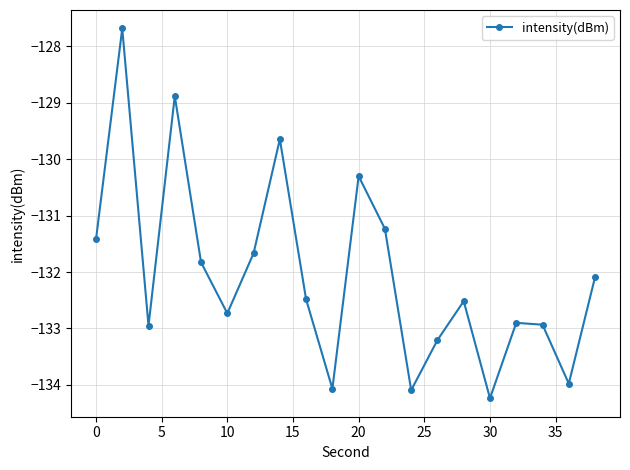

What is the smallest value displayed?

-134.2